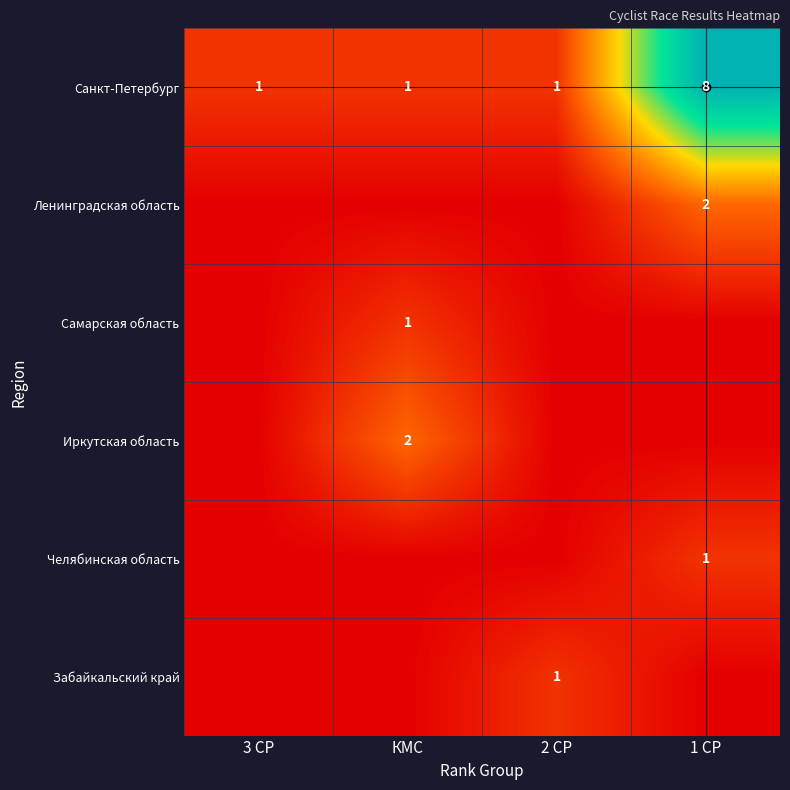

At how many categories does at least one series exceed 2?

1